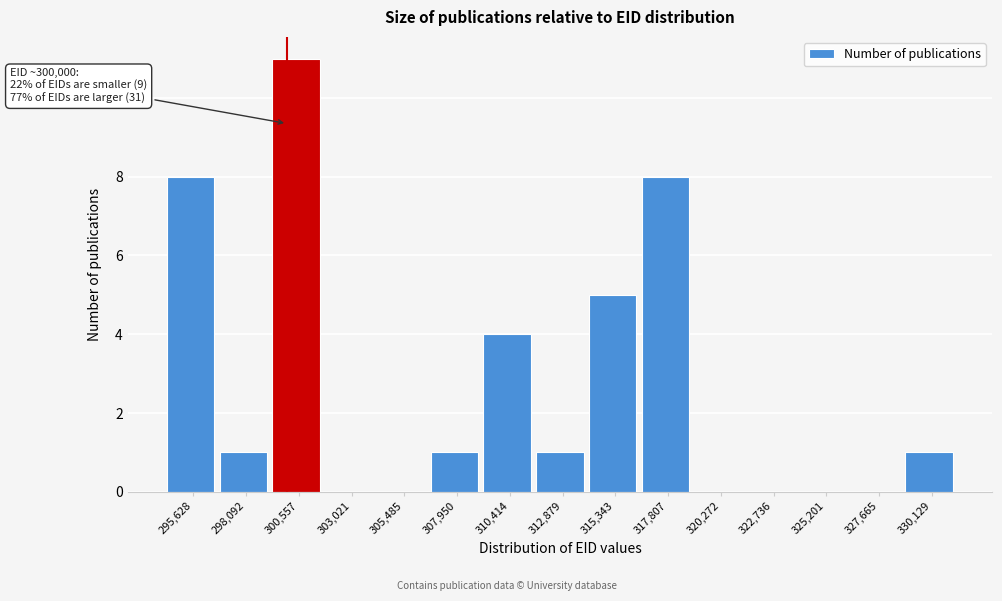

Over which range of the x-axis is the bar tallest?

299500 to 302000